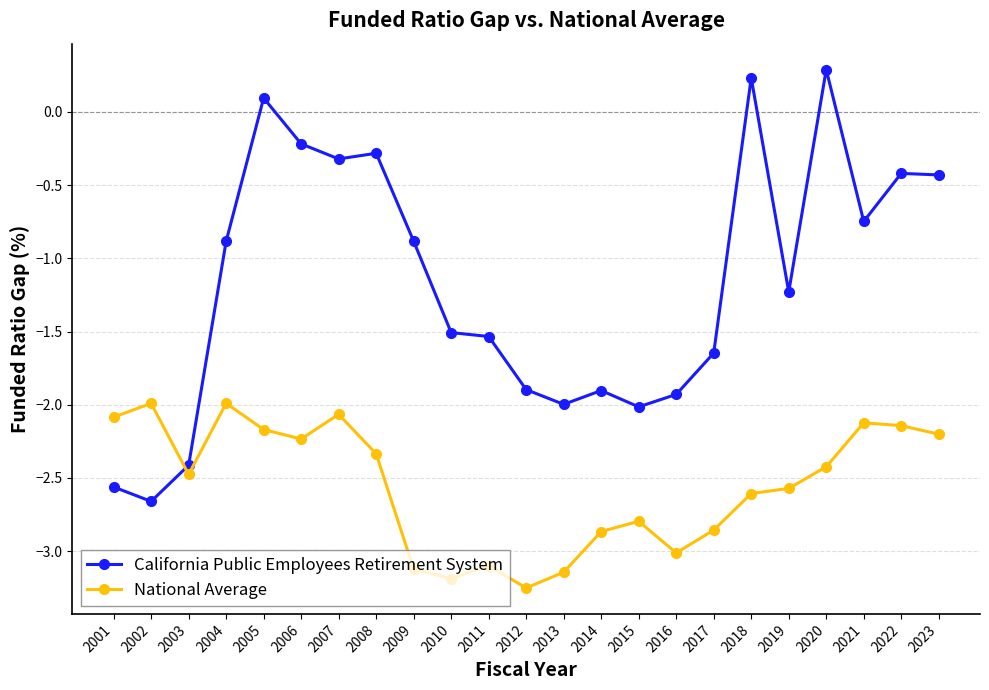

True or false: California Public Employees Retirement System and National Average cross at least once.

True